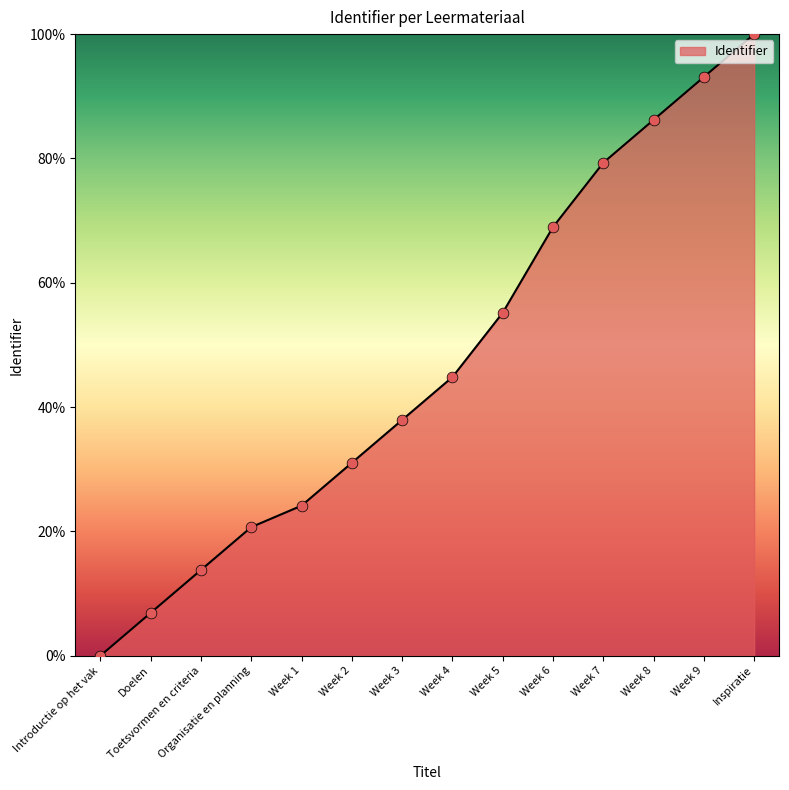

What is the change in value from Week 1 to Week 6?

+44.8